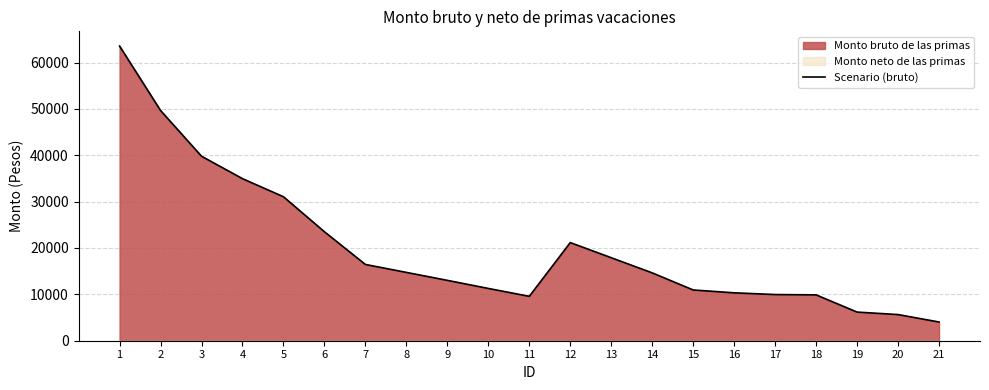

List the labels in order of value, largest first.

1, 2, 3, 4, 5, 6, 12, 13, 7, 8, 14, 9, 10, 15, 16, 17, 18, 11, 19, 20, 21